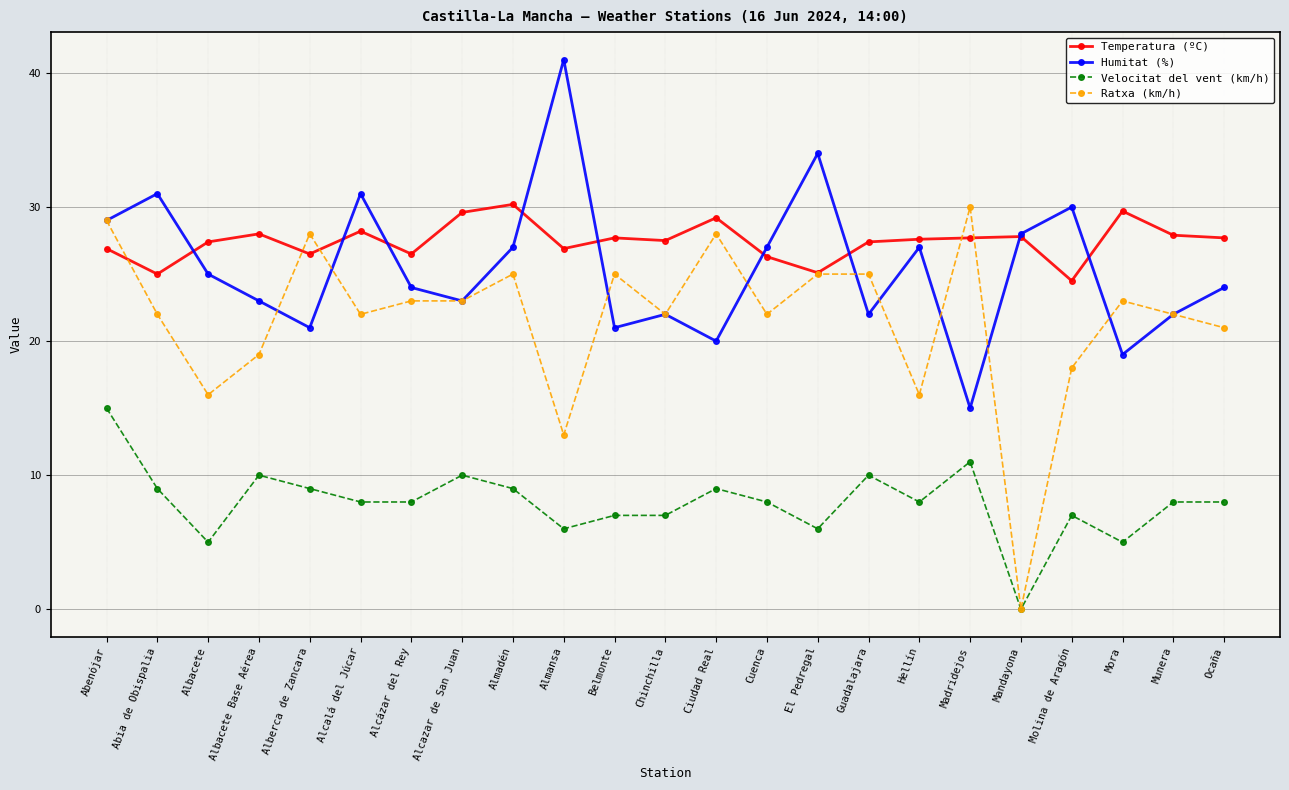

What is the difference between the Temperatura (ºC) values at Alcázar del Rey and Alcalá del Júcar?

1.7